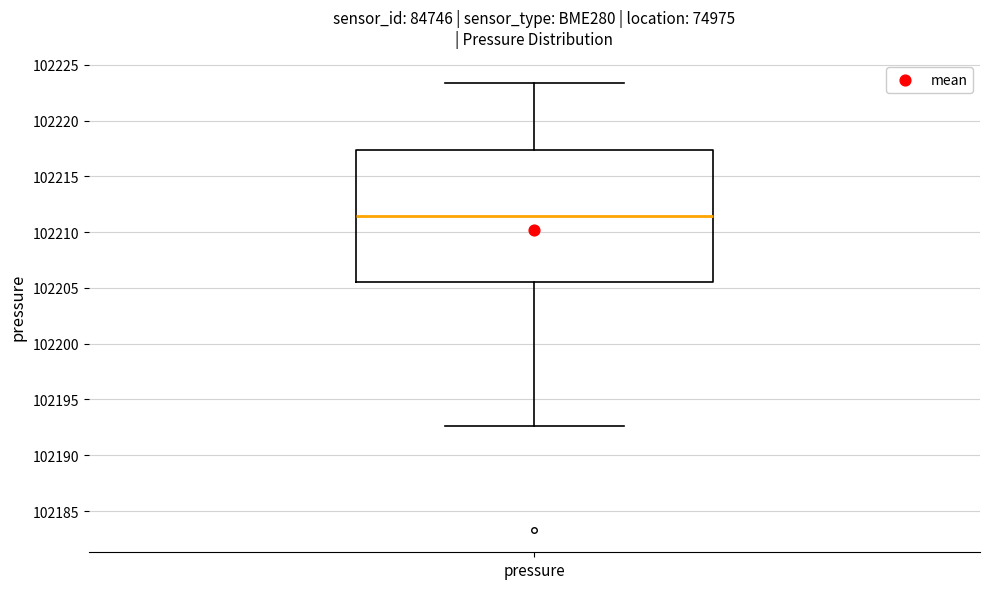

Where is the upper edge of the box for pressure on the y-axis? The values are not printed on the chart, so give them approximately, as read against the axis.

102217.5